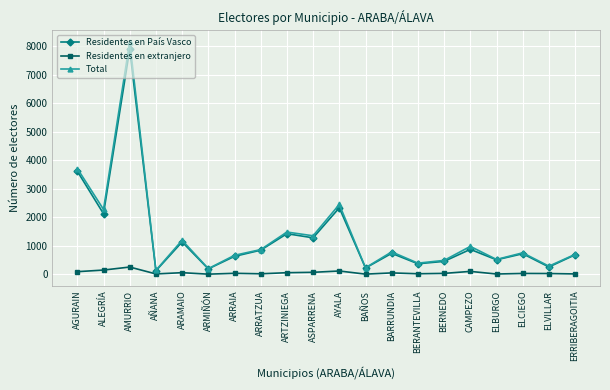

What is the total value across all series at ARRAIA?

1338